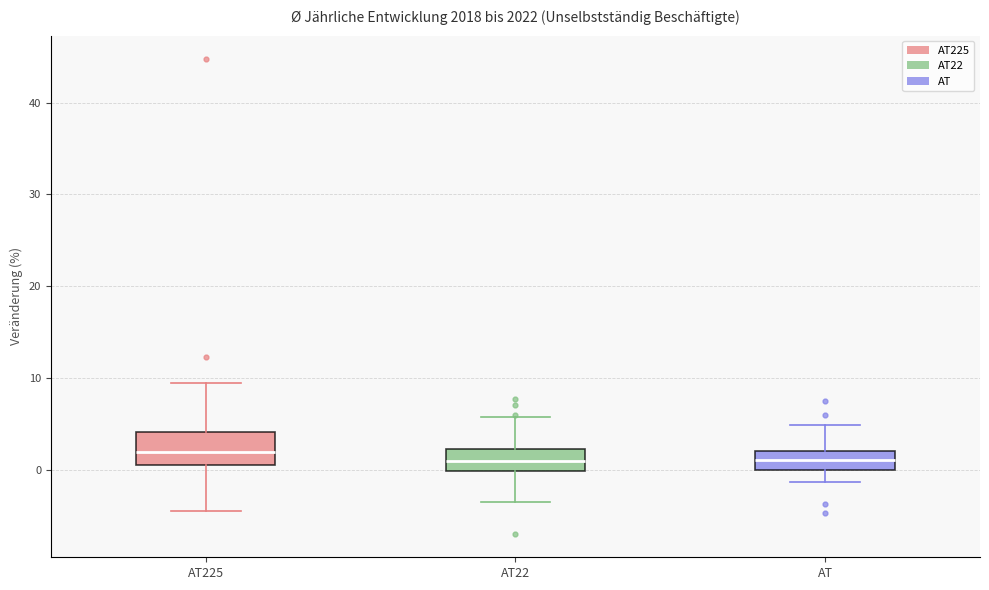

Reading left to right, read every box against the y-axis: the position of its median line, the range the box covers, and the ends of its whiskers. The values are not printed on the chart, so give them approximately, as read against the axis.

AT225: median 2, box 0 to 4, whiskers -4 to 9
AT22: median 1, box 0 to 2, whiskers -4 to 6
AT: median 1, box 0 to 2, whiskers -1 to 5